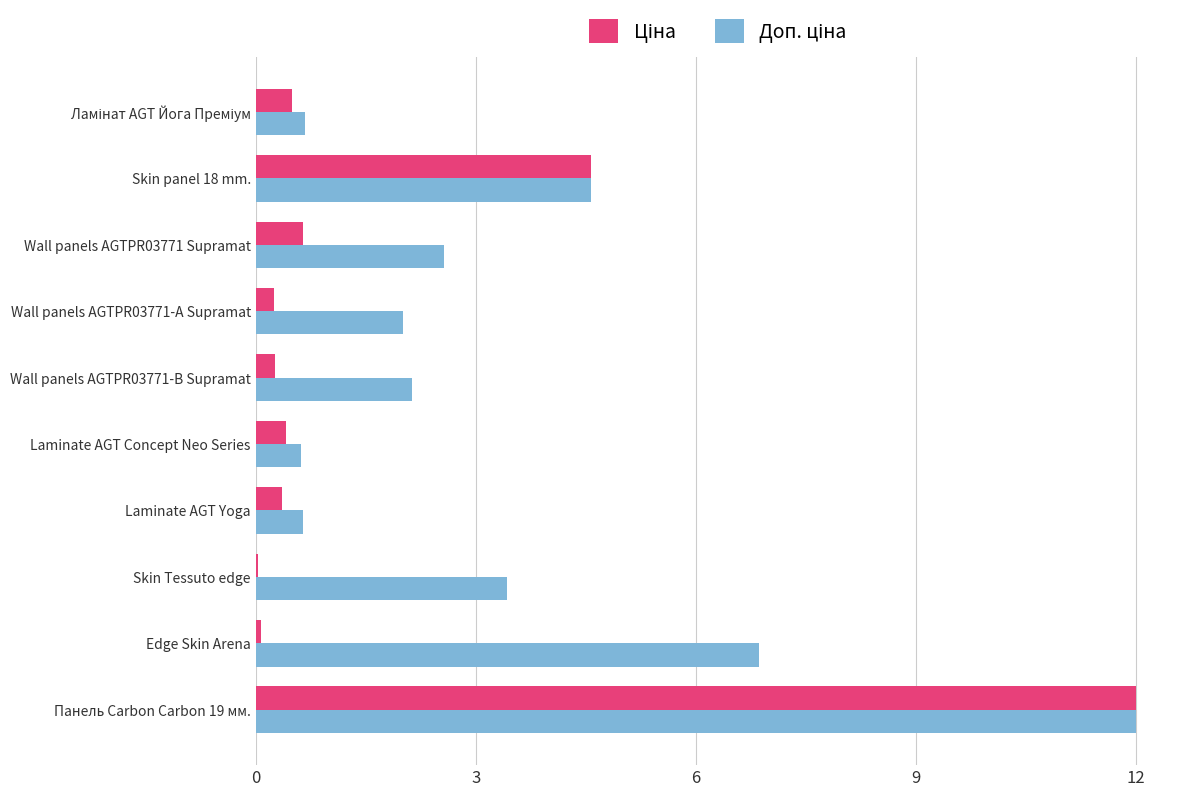

At which category is the sum across all series the highest?

Панель Carbon Carbon 19 мм.